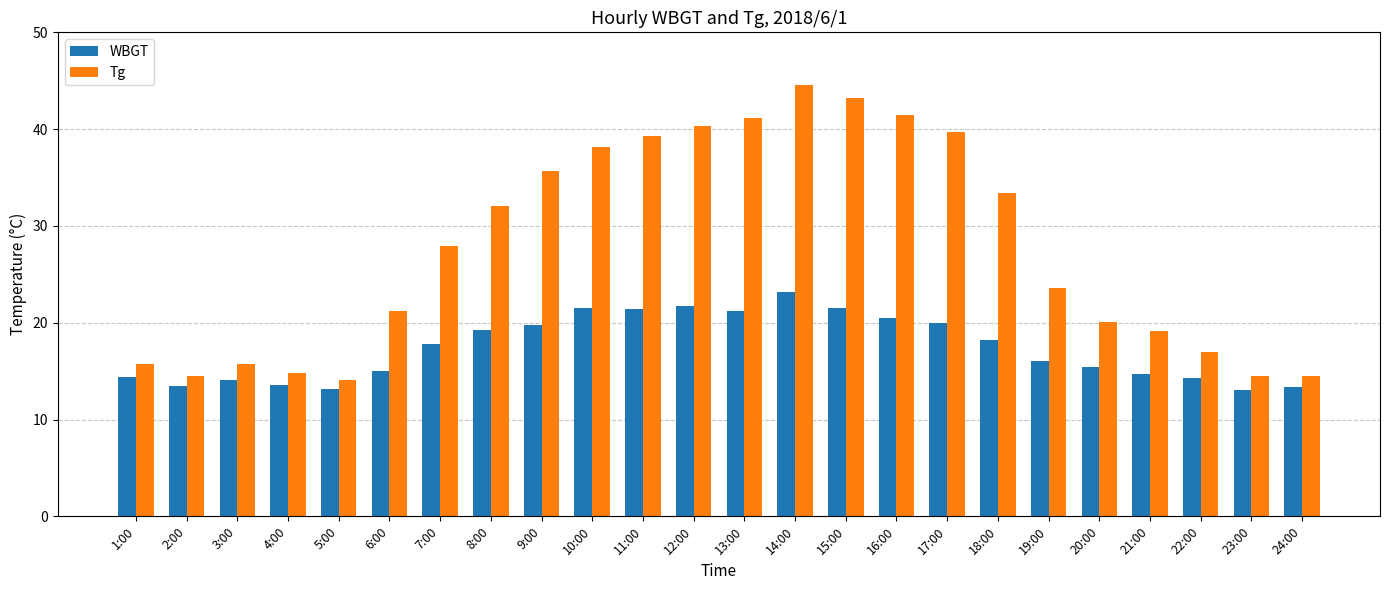

What is the highest value of the WBGT series?

23.2